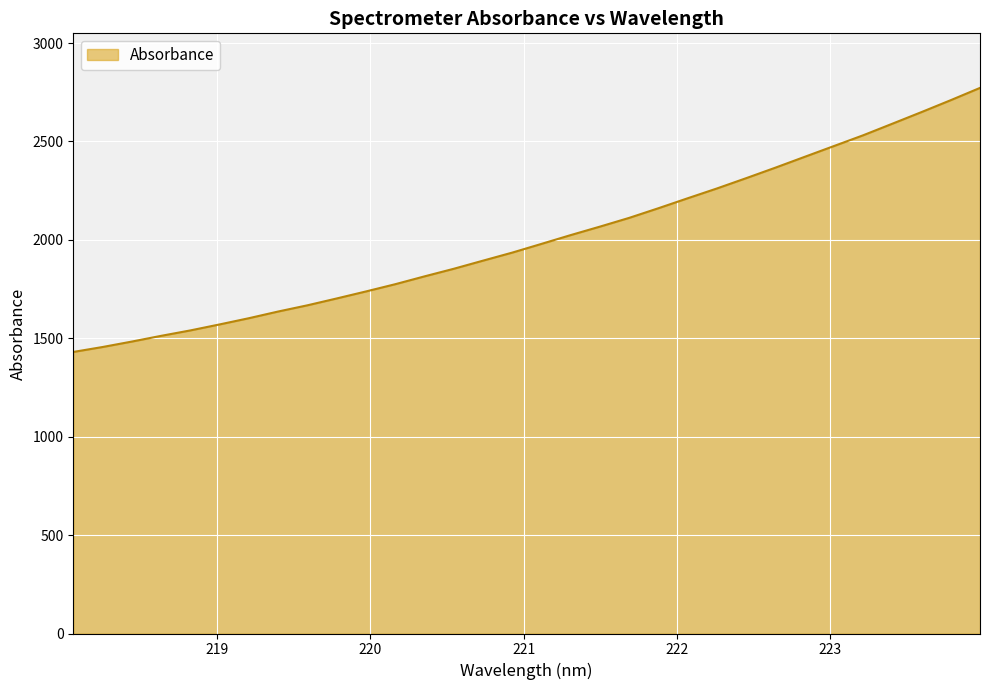

Does the chart display data point markers on the line(s)?

No